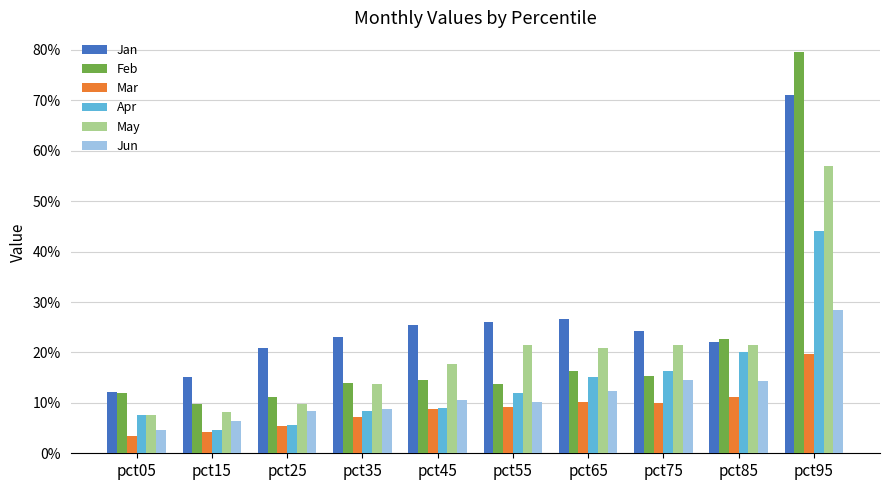

Which series changed the most between pct15 and pct55?

May